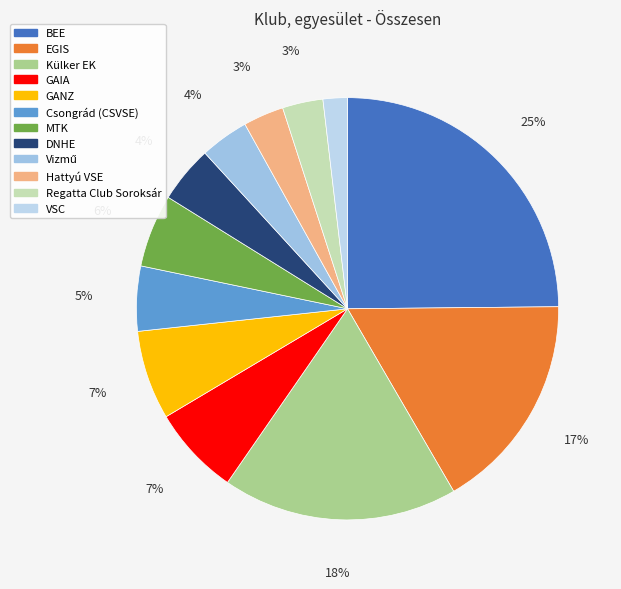

What percentage is the Csongrád (CSVSE) slice, to the nearest percent?

5%